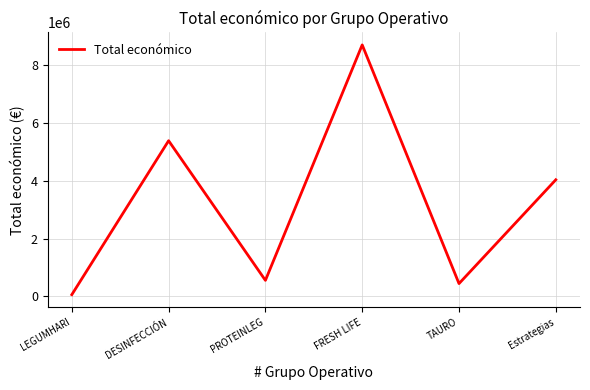

The value at FRESH LIFE is 2568105. True or false?

False